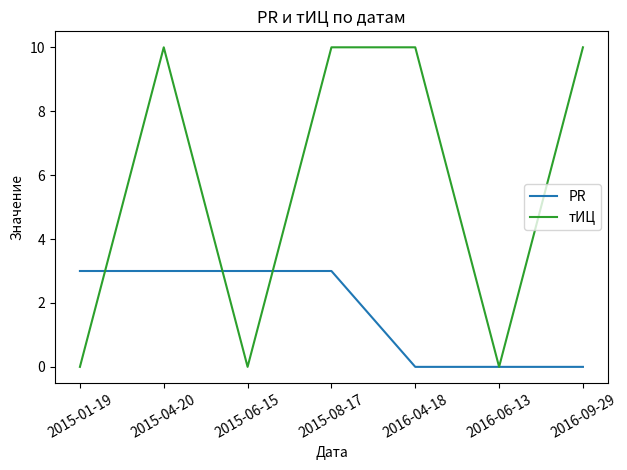

List the series in order of their peak value, lowest first.

PR, тИЦ